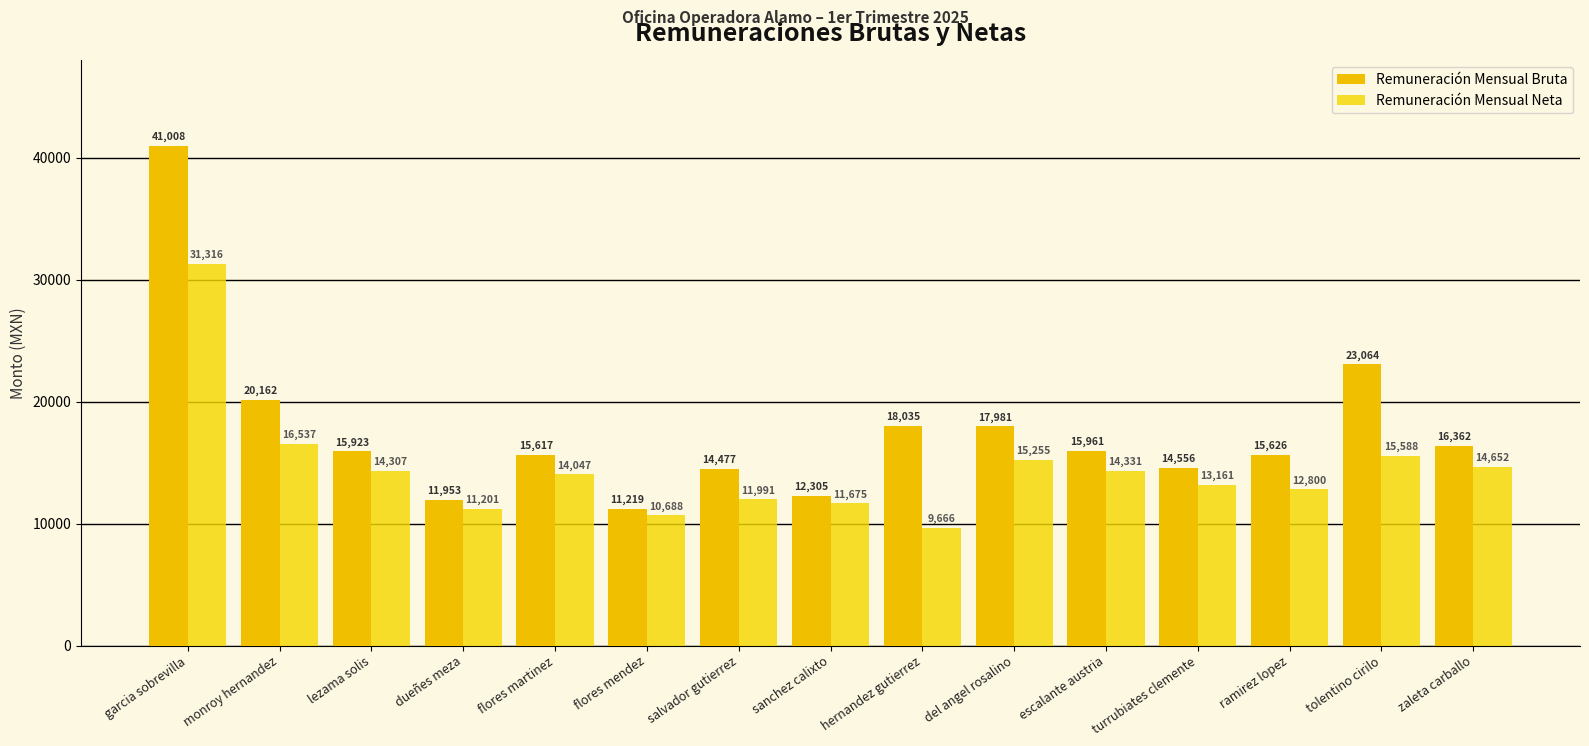

How many bars are there in total?

30